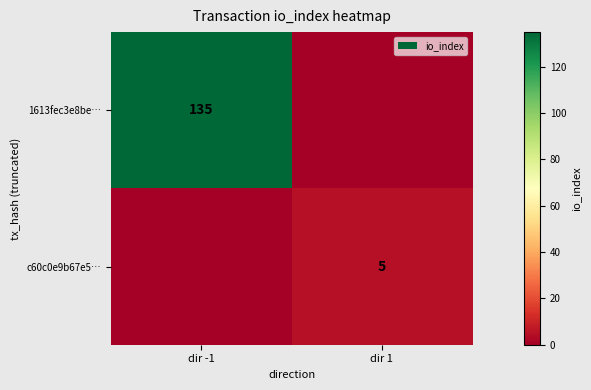

Which category has the highest value across all series?

dir -1